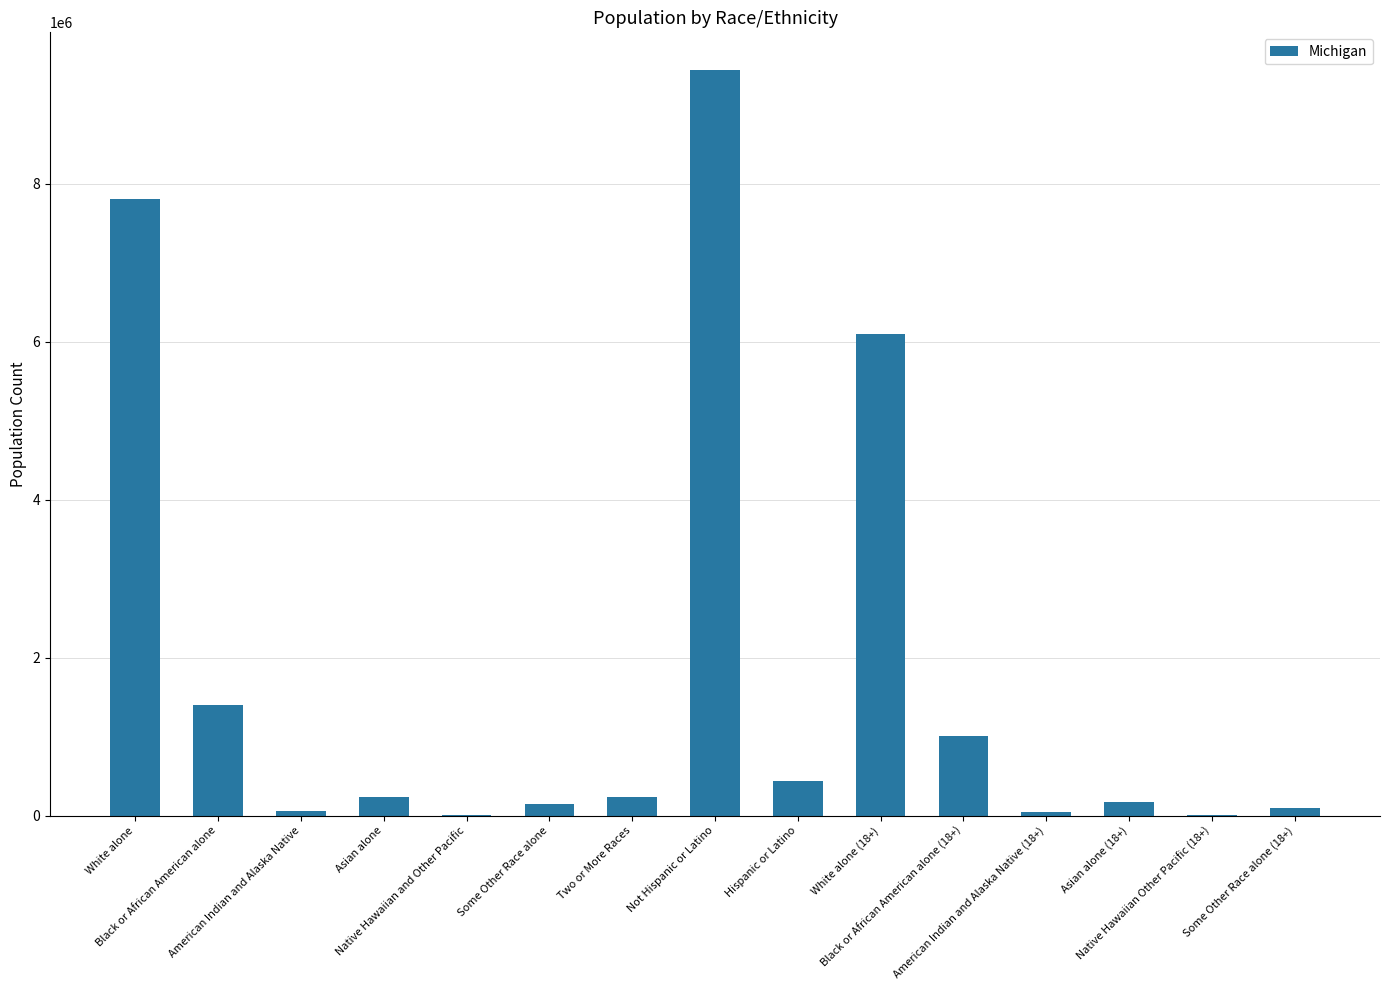

True or false: the data shows 436358 at Hispanic or Latino.

True